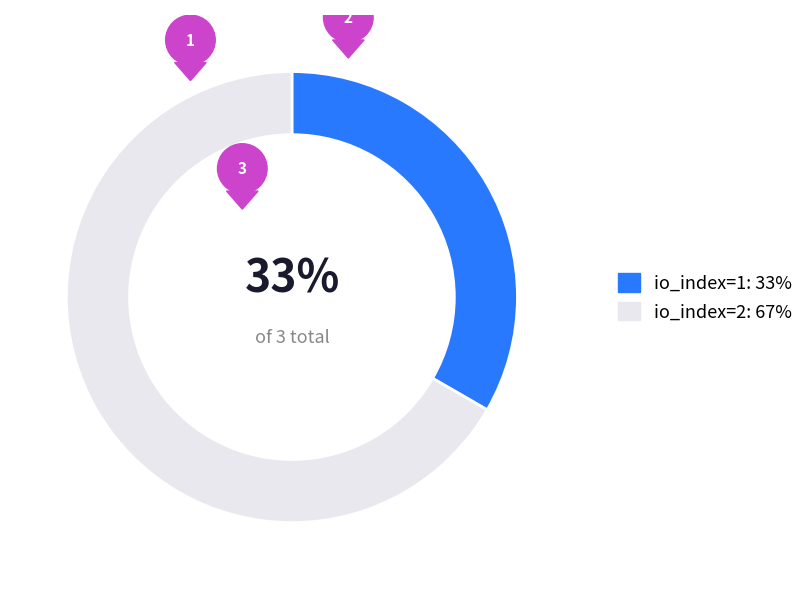

Rank the categories by value from lowest to highest.

io_index=1, io_index=2